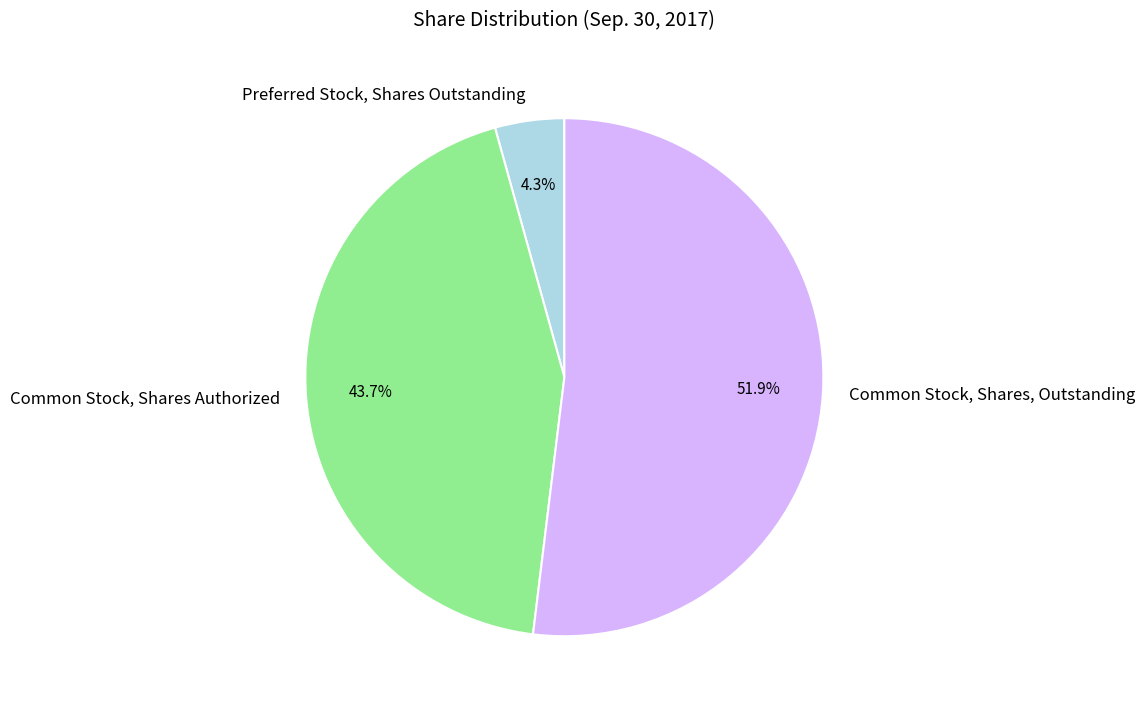

How many segments does this pie chart have?

3